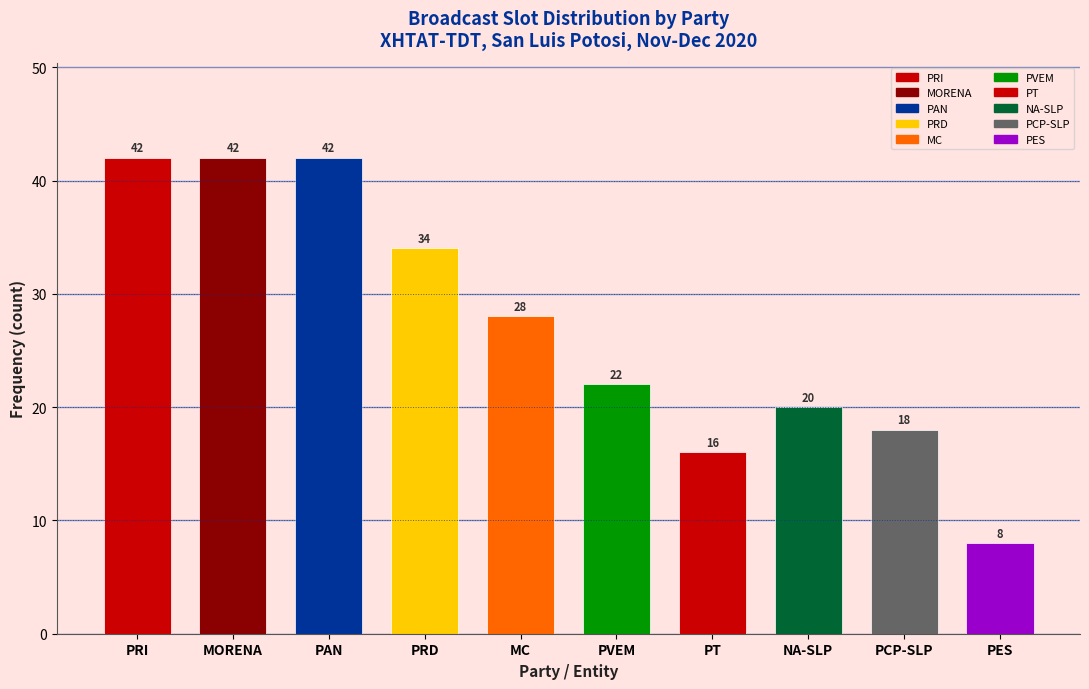

Reading left to right, what are all the values shown in this chart?

PRI=42	MORENA=42	PAN=42	PRD=34	MC=28	PVEM=22	PT=16	NA-SLP=20	PCP-SLP=18	PES=8